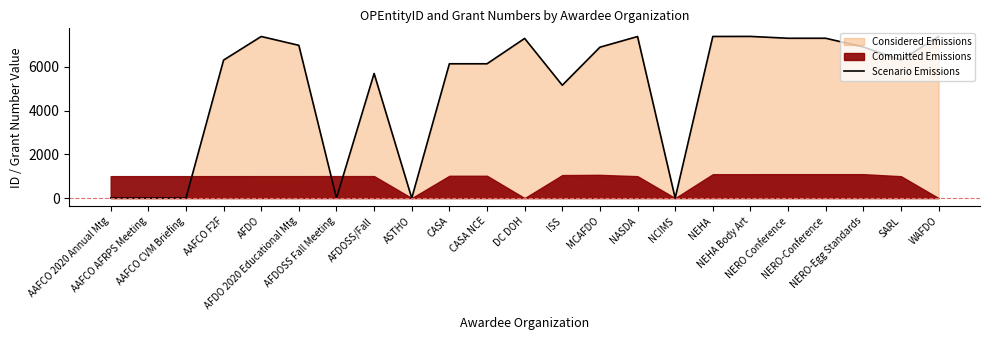

What is the sum of all values?

115336